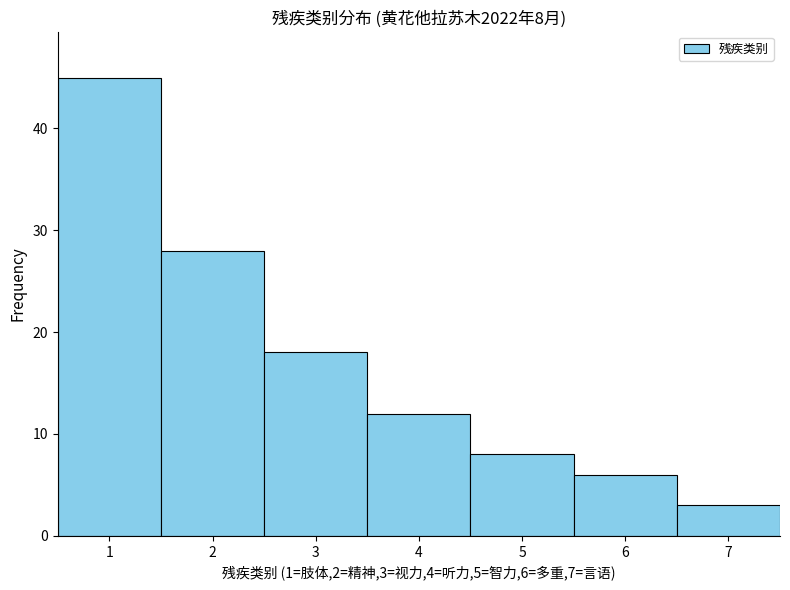

Over which range of the x-axis is the bar tallest?

0.5 to 1.5